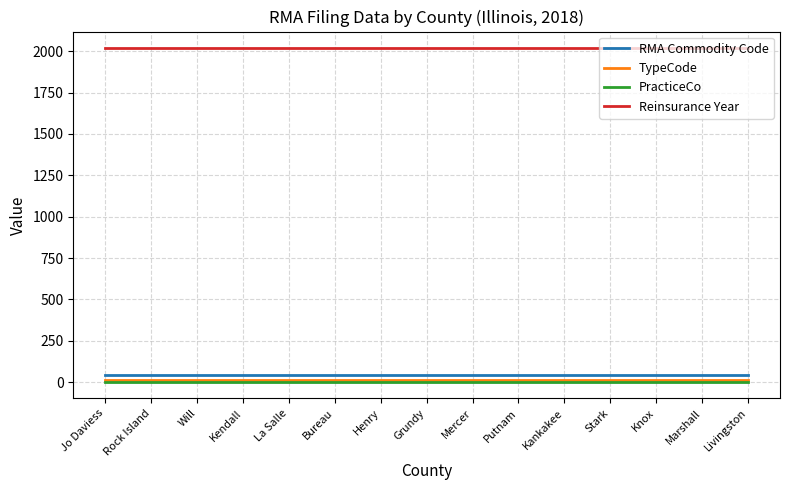

True or false: PracticeCo and RMA Commodity Code cross at least once.

False